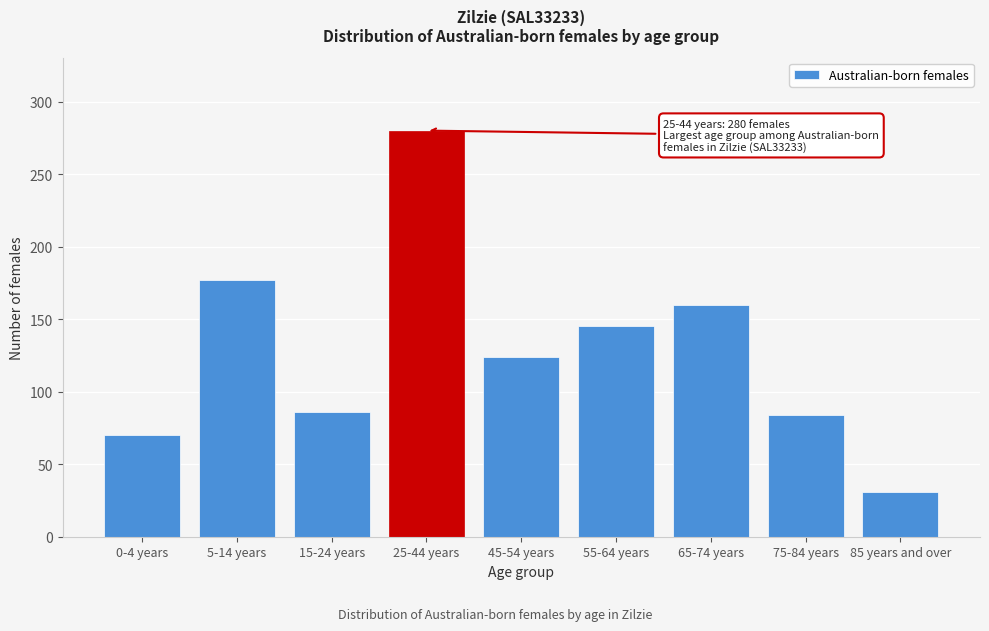

Reading left to right, list all the values displayed in this chart.

70	177	86	280	124	145	160	84	31